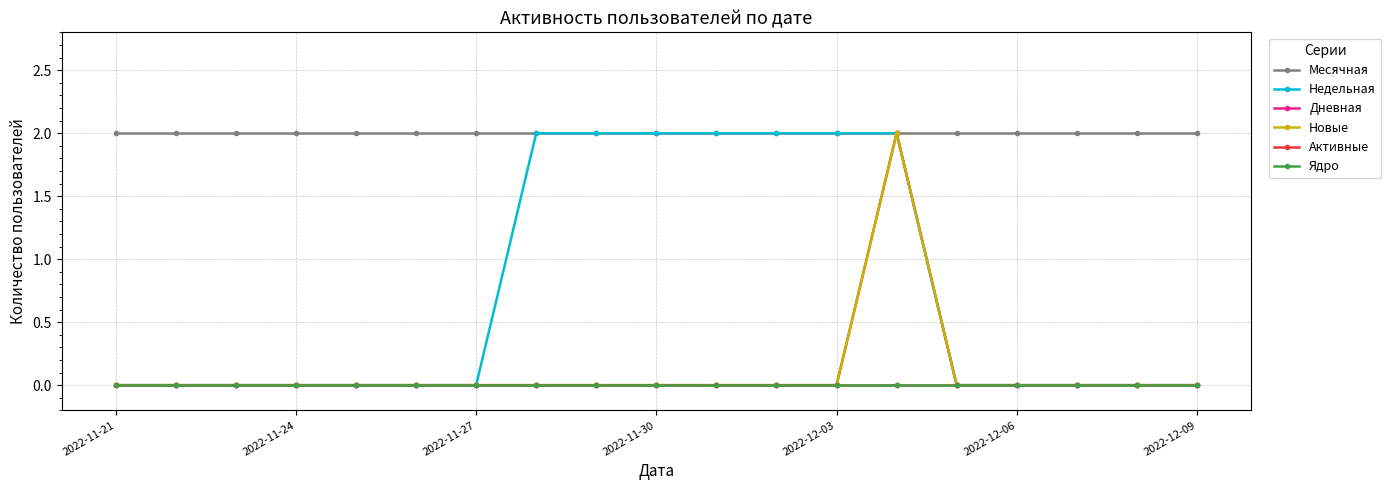

What is the maximum value for Недельная?

2